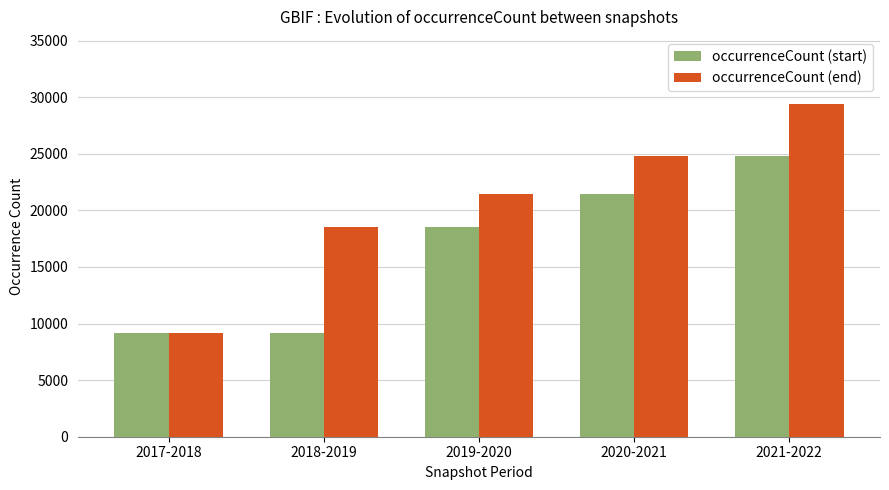

Which series has the largest total across all categories?

occurrenceCount (end)